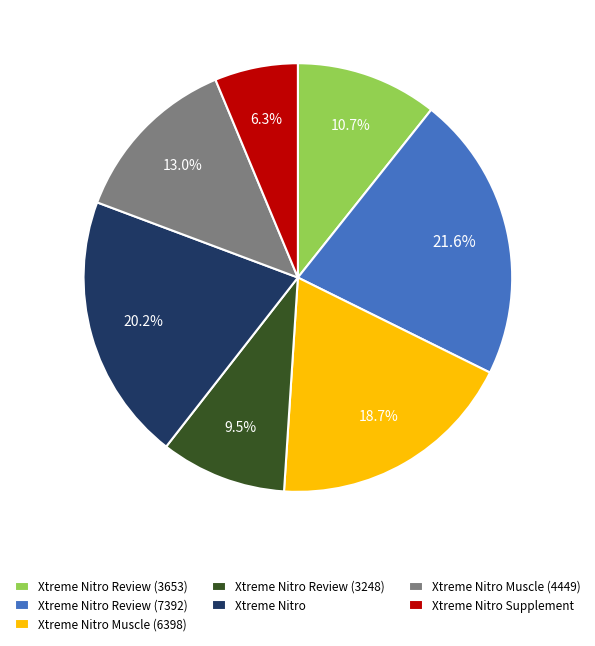

Which slice is the smallest?

Xtreme Nitro Supplement